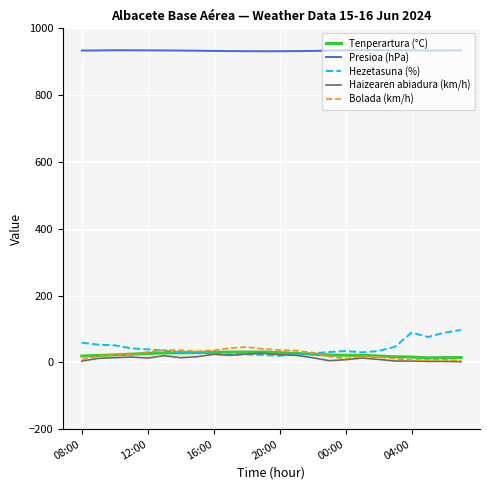

True or false: Presioa (hPa) has more than 0 interior local peaks.

True